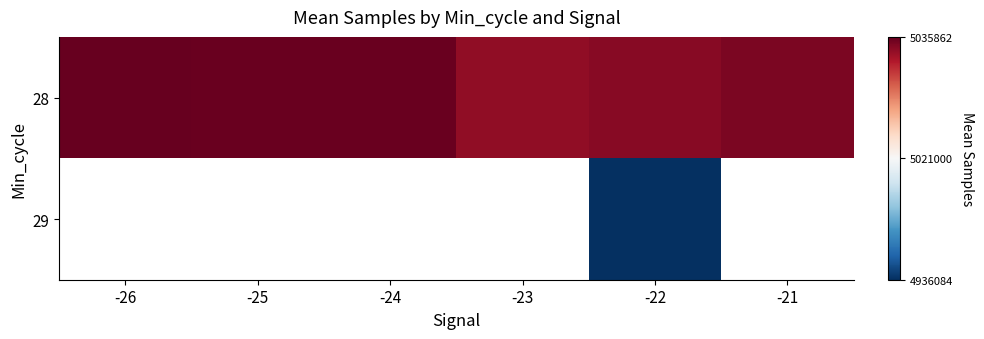

The value of 28 at -26 is 5035862.0. True or false?

True